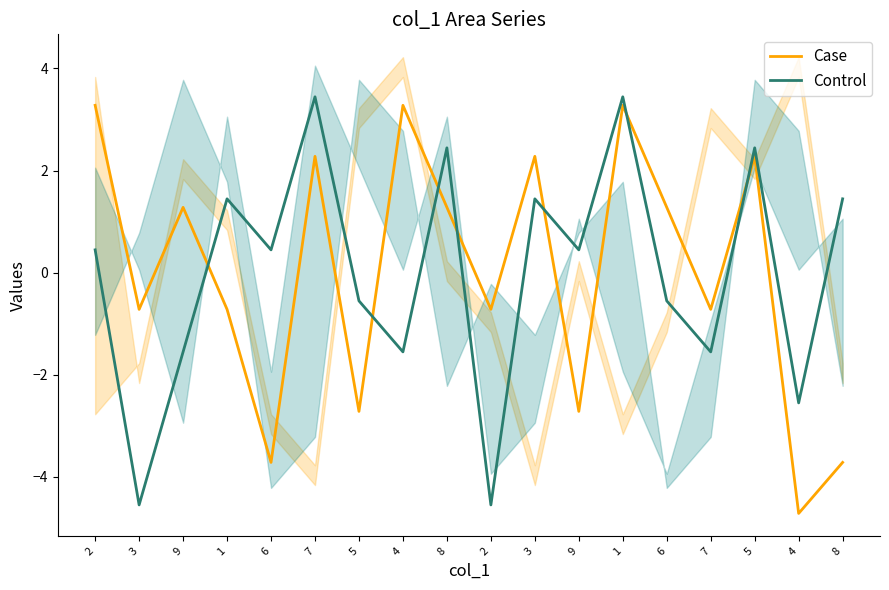

Reading right to left, what are all the values shown in this chart?

Case: 8=-3.7	4=-4.7	5=2.3	7=-0.7	6=1.3	1=3.3	9=-2.7	3=2.3	2=-0.7	8=1.3	4=3.3	5=-2.7	7=2.3	6=-3.7	1=-0.7	9=1.3	3=-0.7	2=3.3
Control: 8=1.4	4=-2.6	5=2.4	7=-1.6	6=-0.6	1=3.4	9=0.4	3=1.4	2=-4.6	8=2.4	4=-1.6	5=-0.6	7=3.4	6=0.4	1=1.4	9=-1.6	3=-4.6	2=0.4